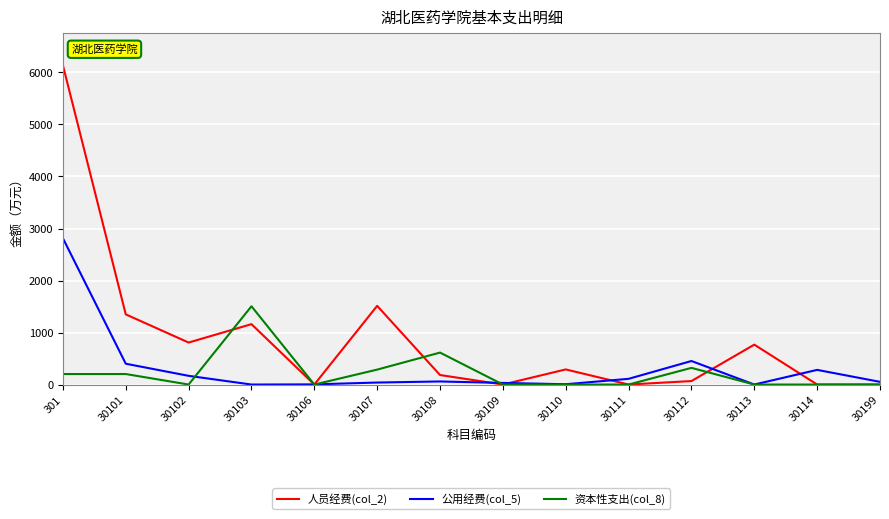

The 公用经费(col_5) series shows 3.0 at 30106. True or false?

True